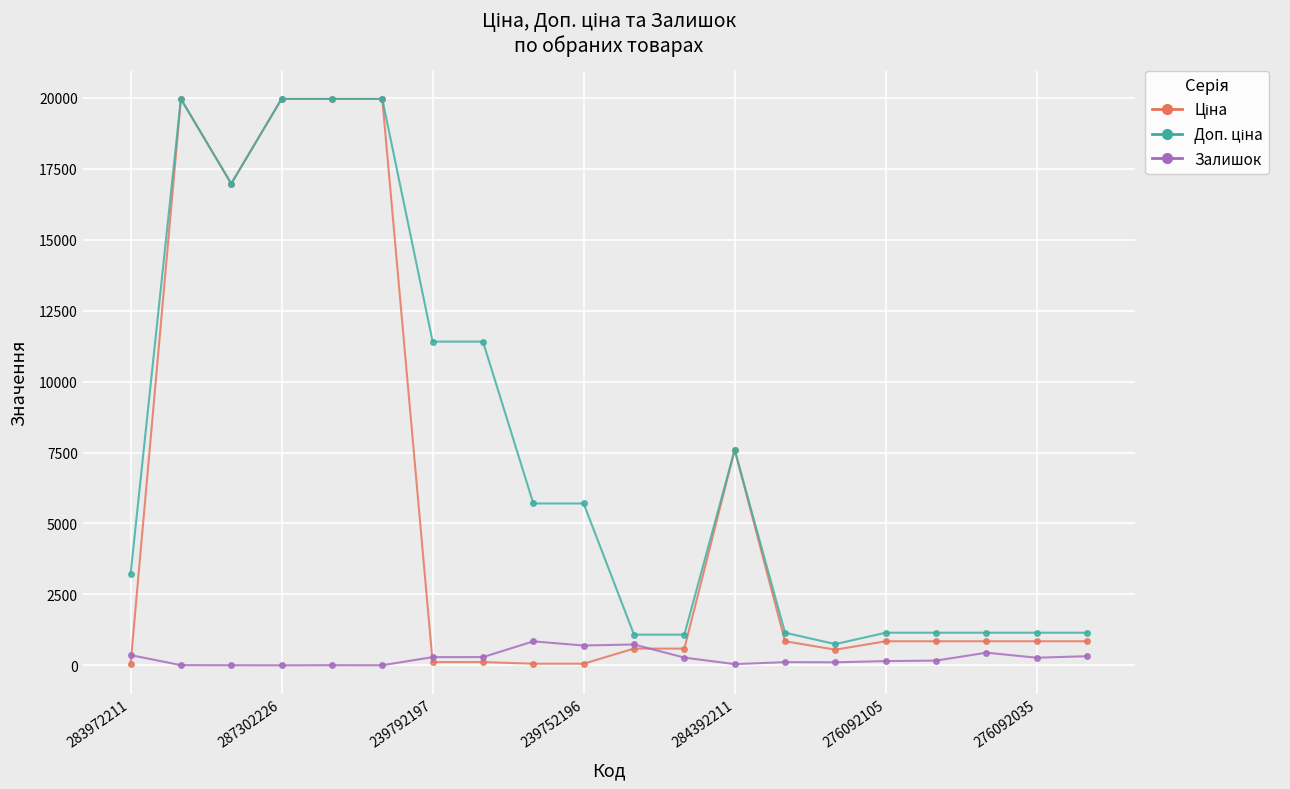

What is the highest value of the Залишок series?

845.0